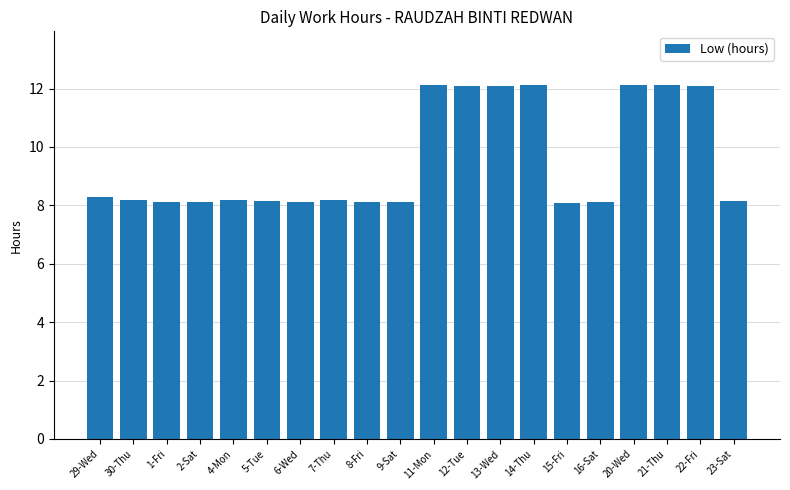

How many series are shown in this chart?

1